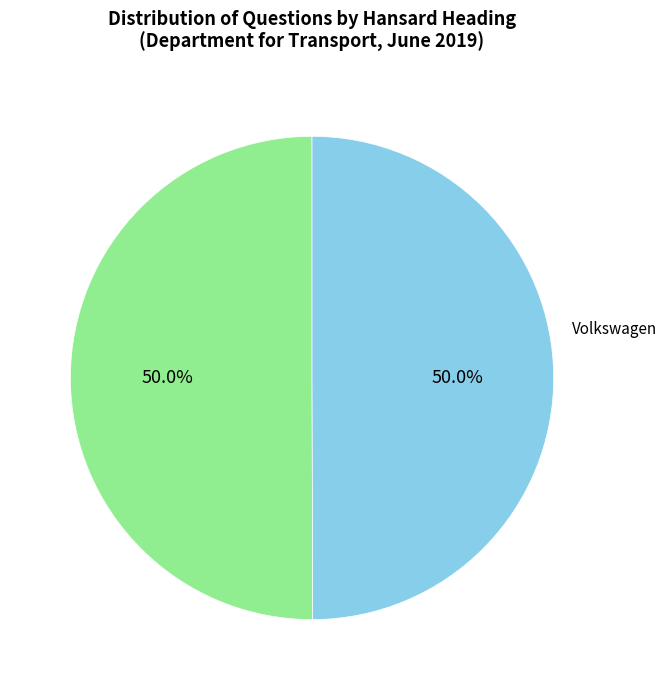

What is the ratio of the value at Volkswagen to the value at Large Goods Vehicles: Exhaust Emissions?

1.0